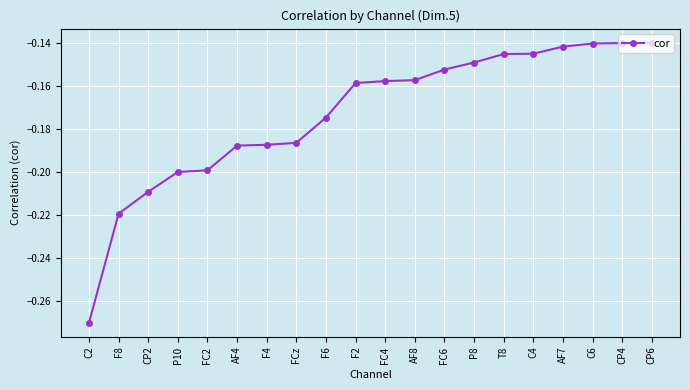

The value at AF4 is -0.0. True or false?

False